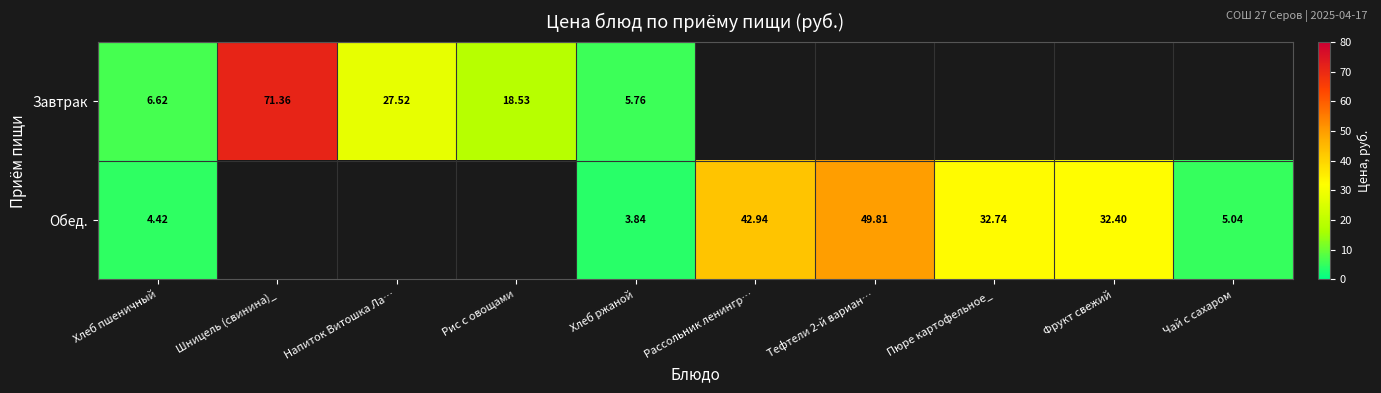

At which category is the sum across all series the highest?

Хлеб пшеничный